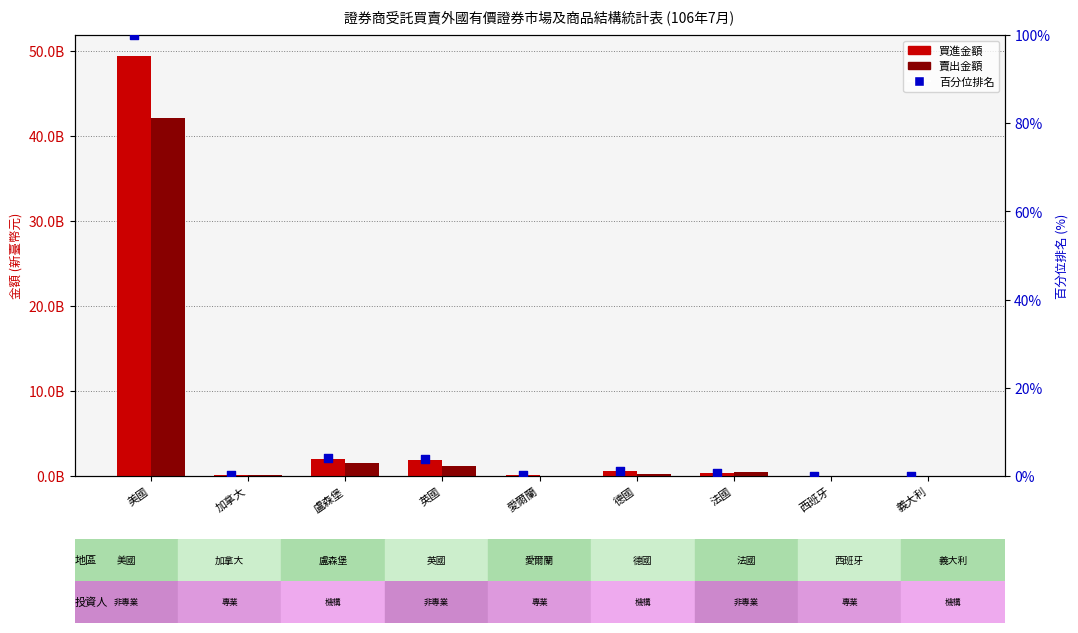

What are all the series names shown in the legend?

買進金額, 賣出金額, 百分位排名